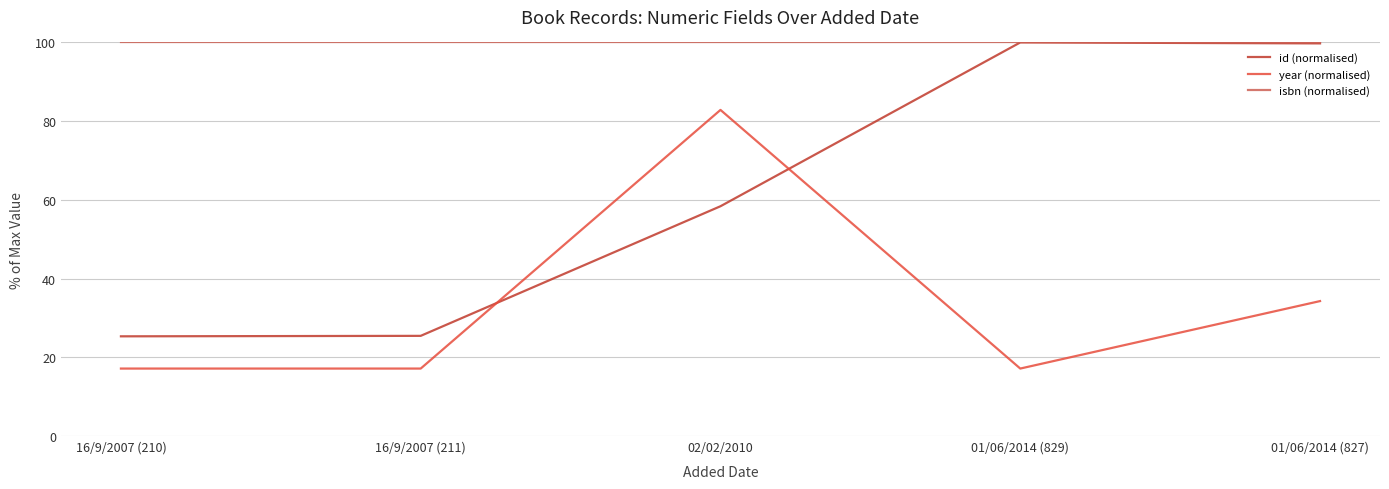

True or false: id (normalised) and year (normalised) cross at least once.

True